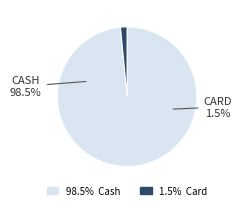

Is Cash the majority of the pie?

Yes